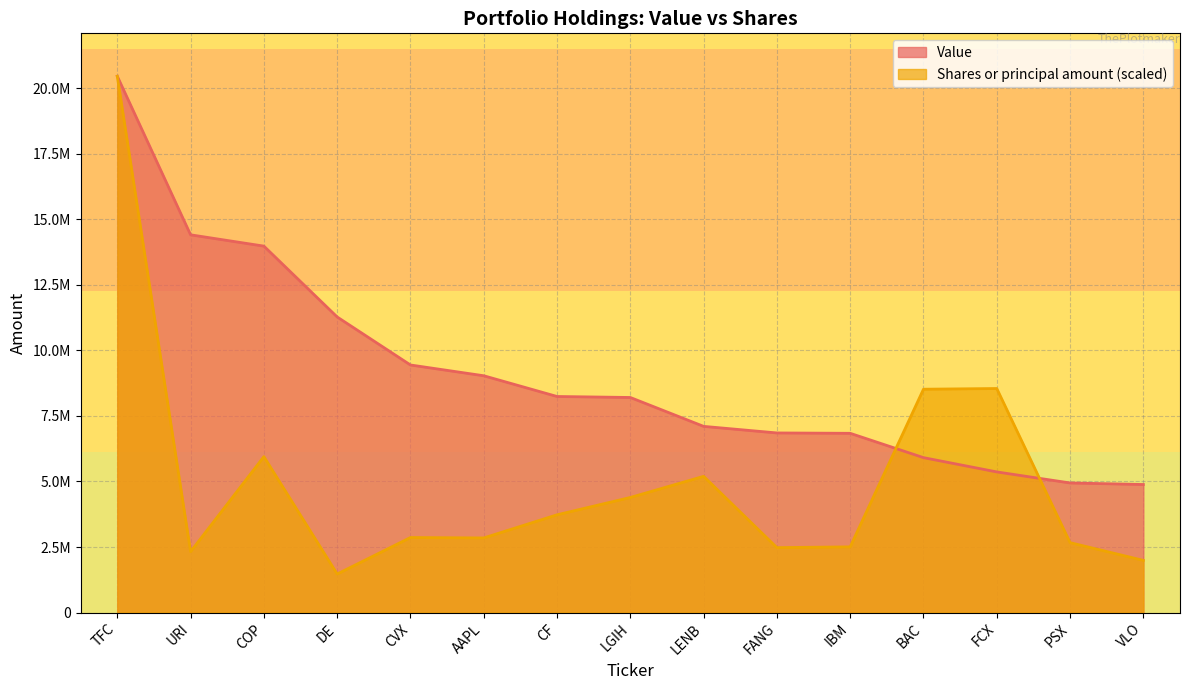

What is the value of the Value point at the 8th from the left?

8205000.0